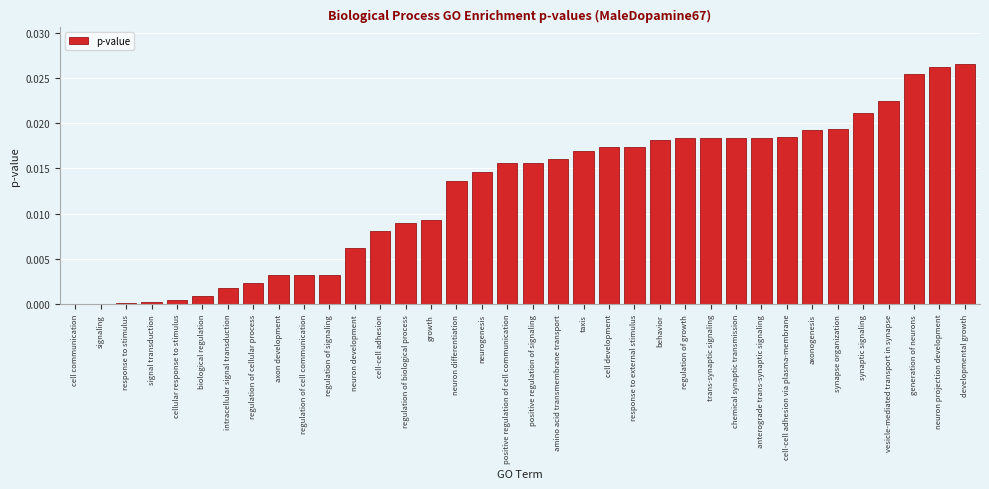

Between response to stimulus and neurogenesis, which is larger?

neurogenesis